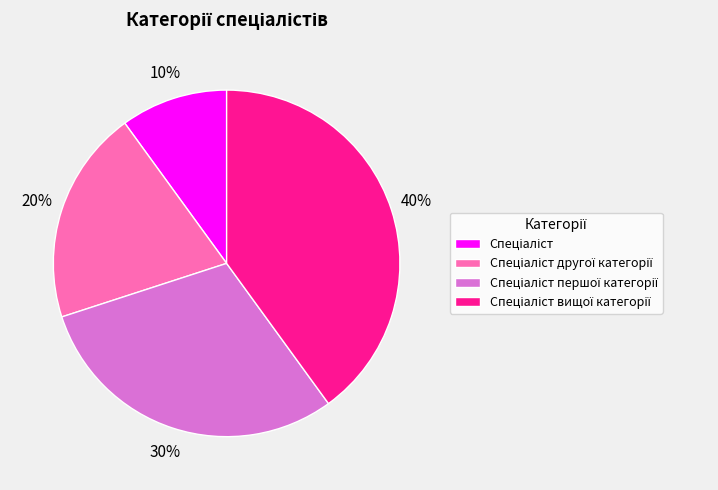

Does any single category account for the majority?

No